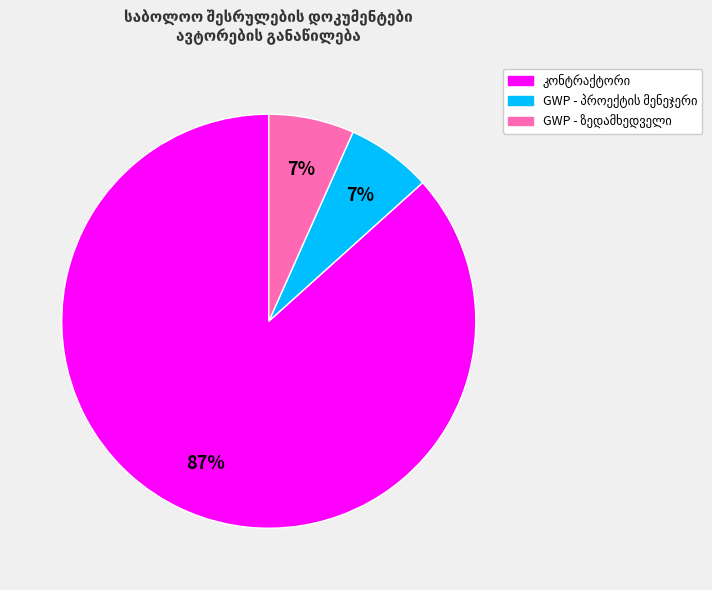

Is there a majority slice in this chart?

Yes